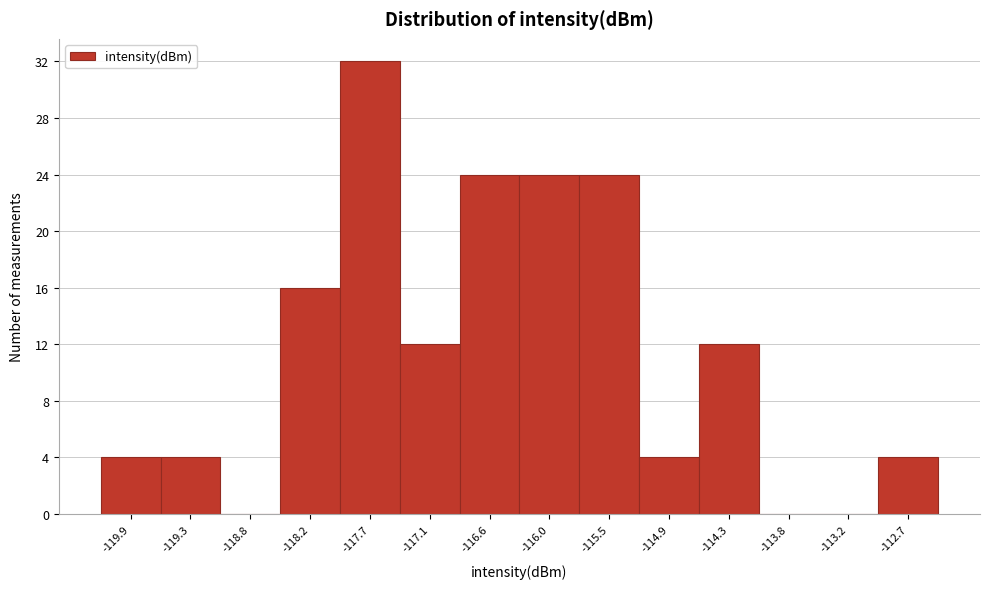

Reading left to right, transcribe this chart: for each bar, give the range it covers on the x-axis and its height. Neither the bar edges nor the heights are printed on the chart, so give them approximately, as read against the axes.

-120.2 to -119.6: 4
-119.6 to -119.1: 4
-119.1 to -118.5: 0
-118.5 to -118.0: 16
-118.0 to -117.4: 32
-117.4 to -116.8: 12
-116.8 to -116.3: 24
-116.3 to -115.7: 24
-115.7 to -115.2: 24
-115.2 to -114.6: 4
-114.6 to -114.1: 12
-114.1 to -113.5: 0
-113.5 to -113.0: 0
-113.0 to -112.4: 4